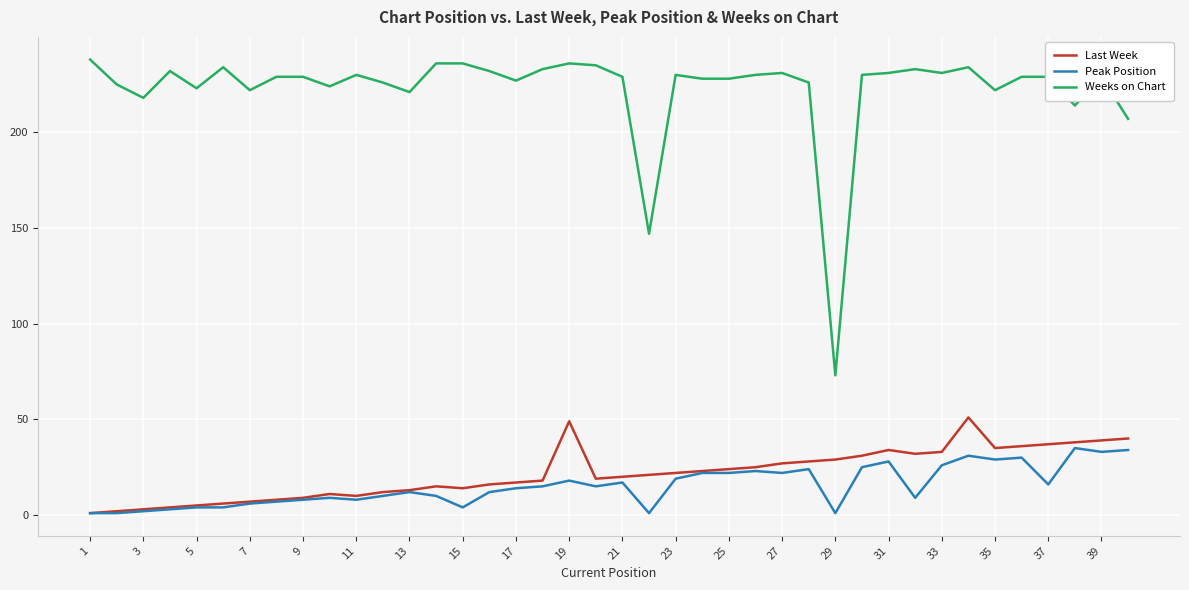

How many lines are shown in the chart?

3